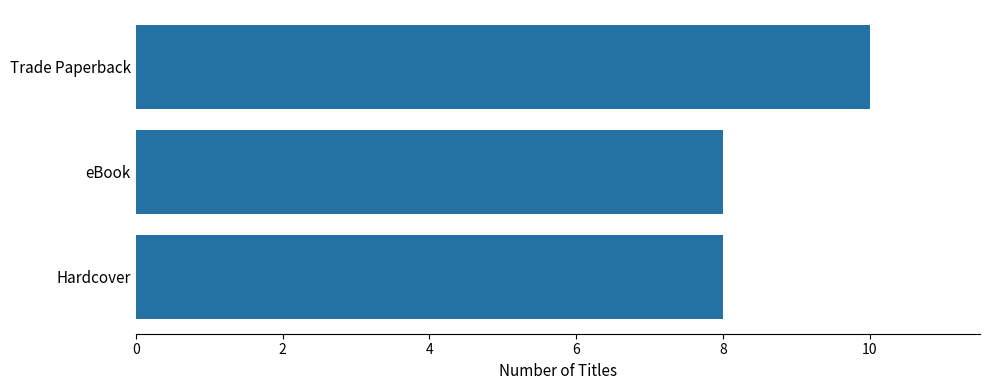

The value at Hardcover is 8. True or false?

True